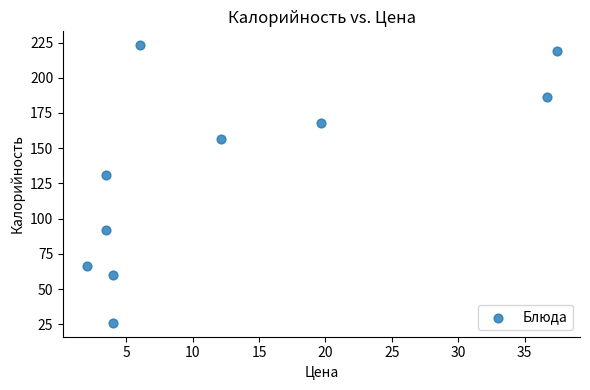

What Y value in the scatter plot is closest to 124?

131.0